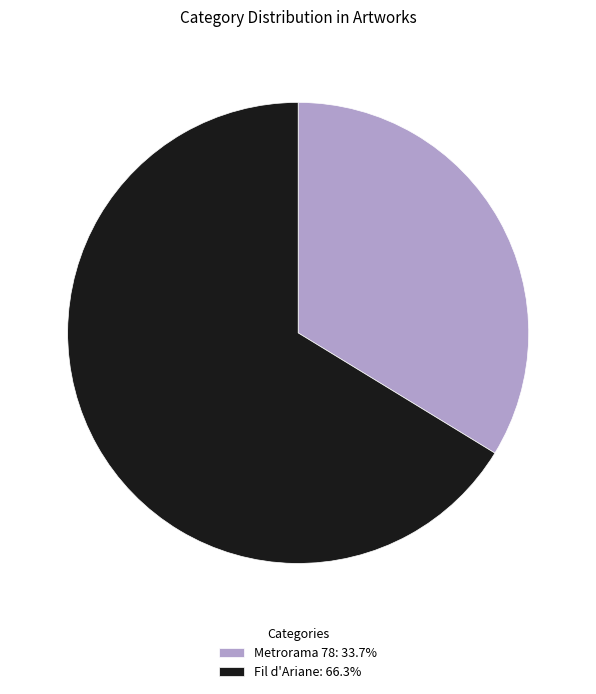

Do Metrorama 78: 33.7% and Fil d'Ariane: 66.3% together represent more than half of the pie?

Yes